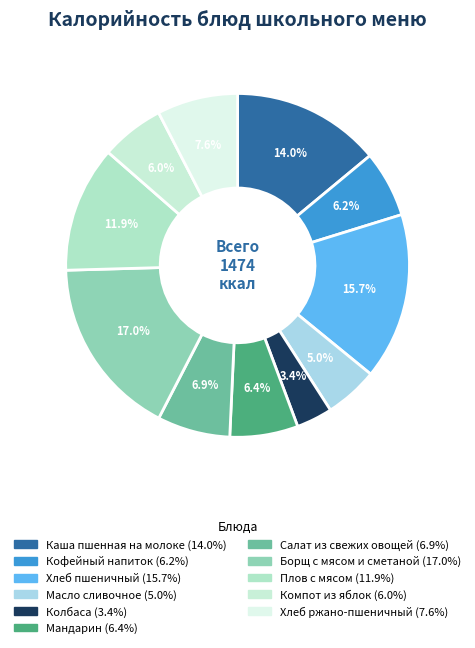

What percentage is NOT represented by Масло сливочное?

95.0%